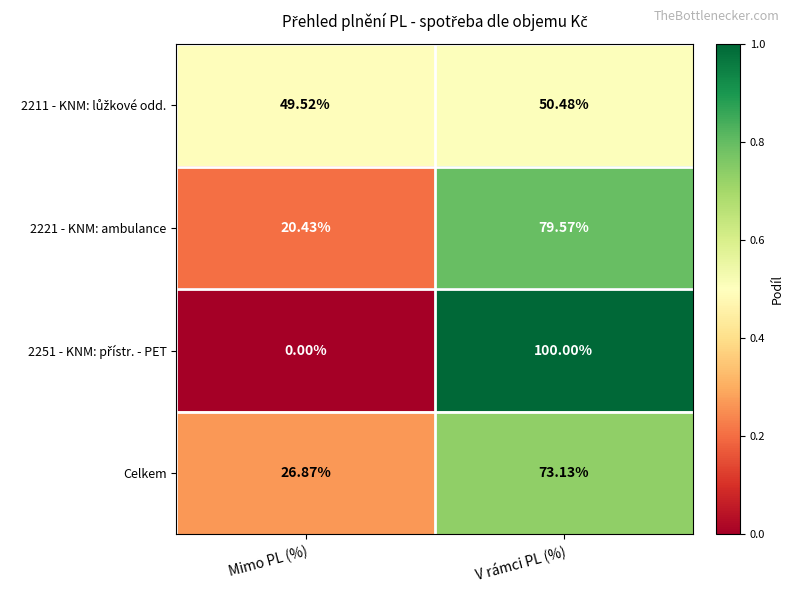

At which category is the sum across all series the highest?

V rámci PL (%)